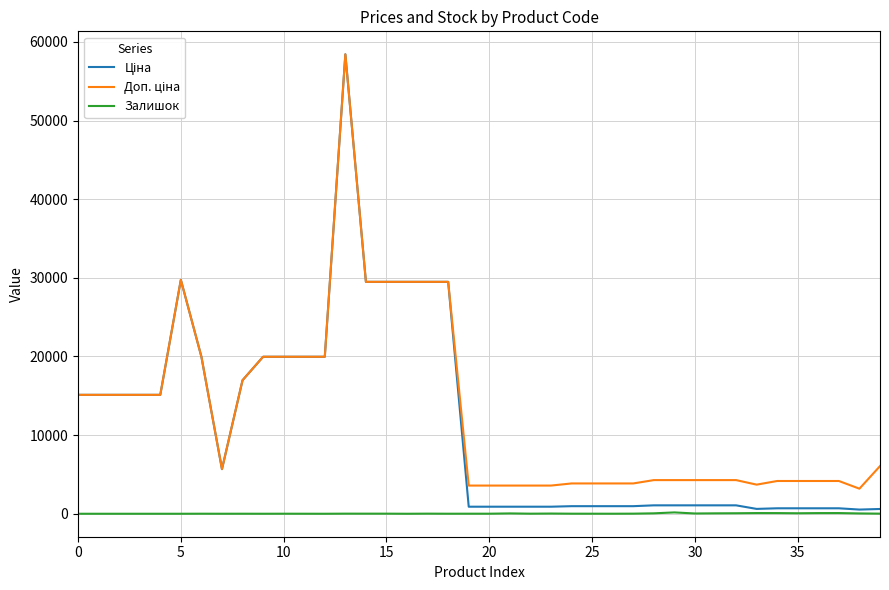

What is the greatest value displayed?

58426.5